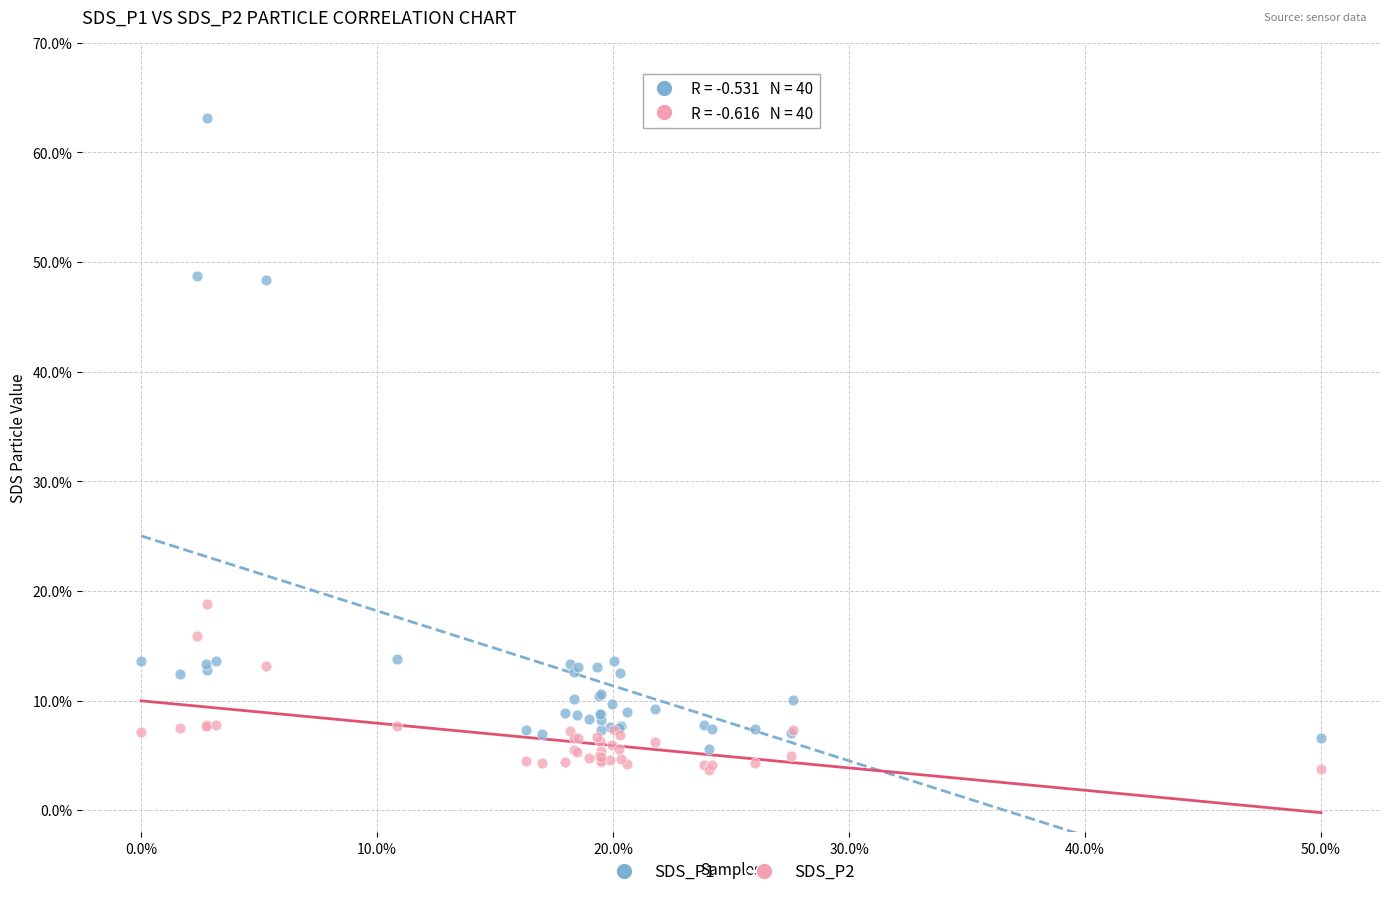

Which series has the largest Y range (max minus min)?

SDS_P1